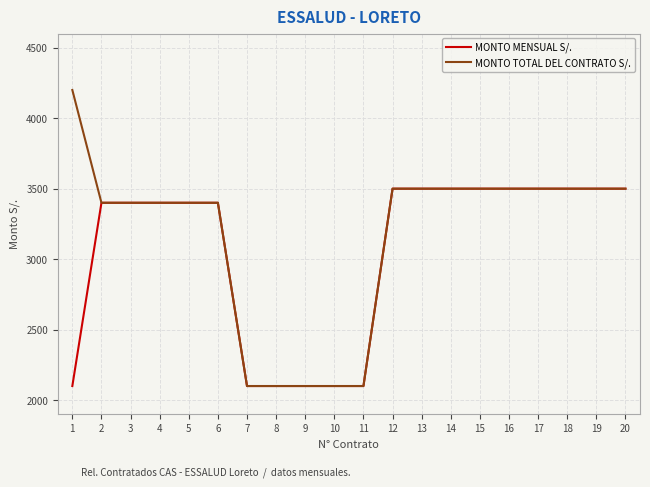

At which category does the chart reach its peak across all series?

1